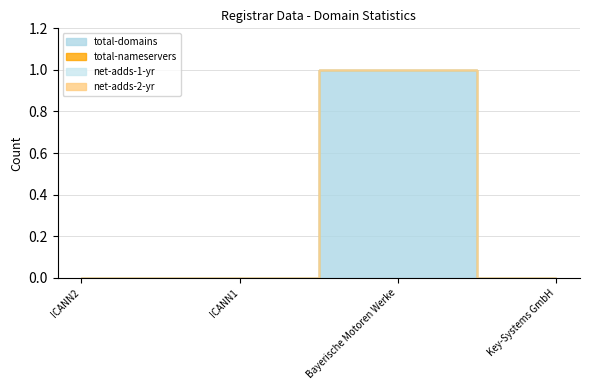

True or false: total-domains and net-adds-2-yr intersect in this chart.

False